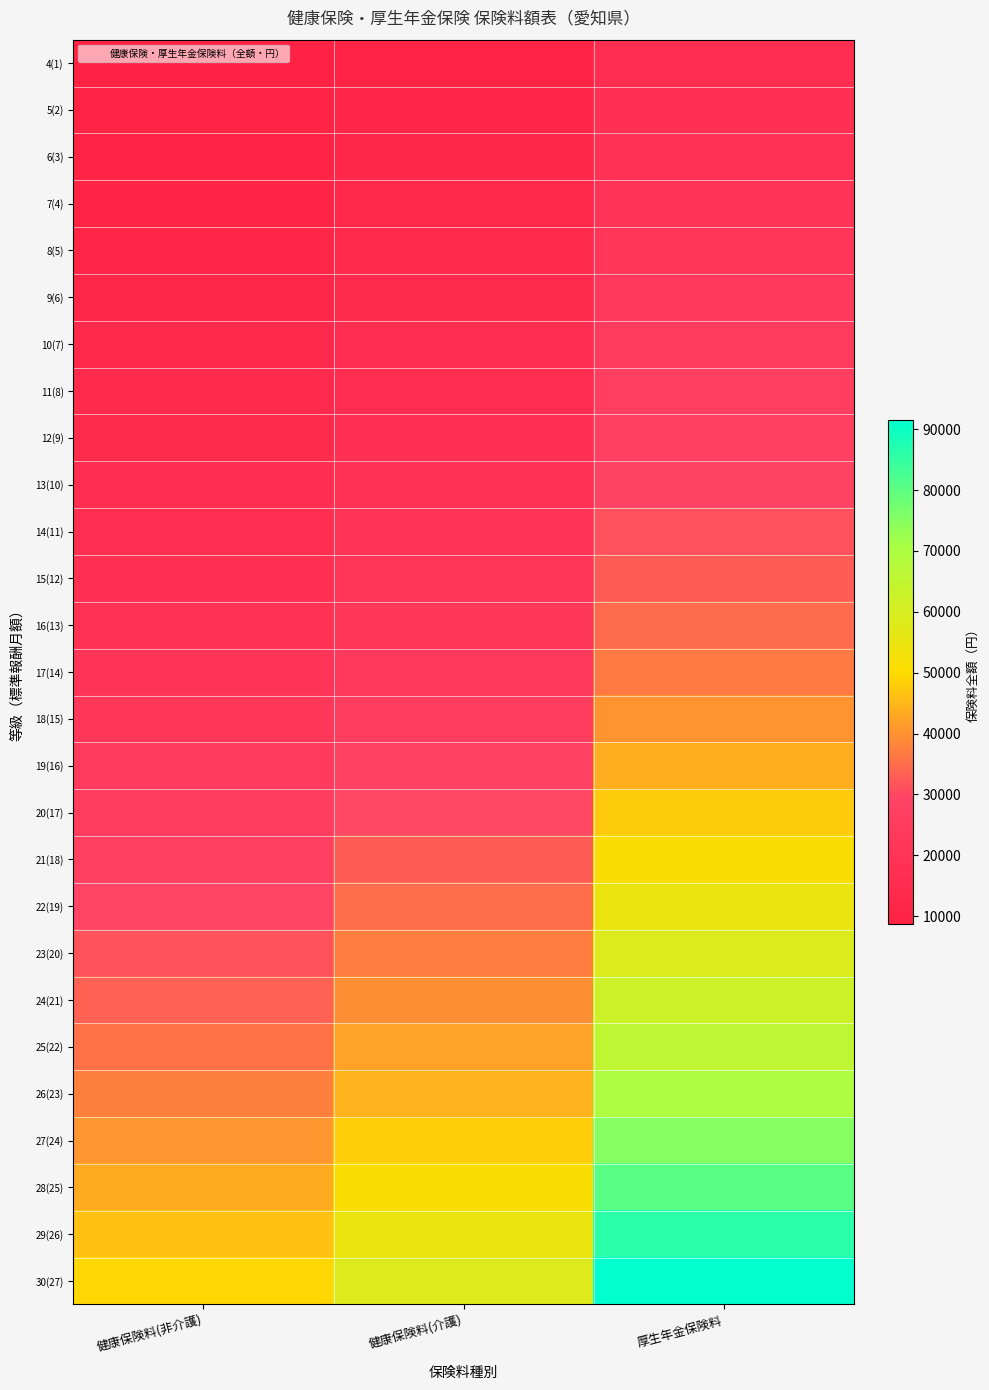

Reading left to right, list all the values displayed in this chart.

4(1): 健康保険料(非介護)=8694.4	健康保険料(介護)=10269.6	厚生年金保険料=16104.0
5(2): 健康保険料(非介護)=9682.4	健康保険料(介護)=11436.6	厚生年金保険料=17934.0
6(3): 健康保険料(非介護)=10275.2	健康保険料(介護)=12136.8	厚生年金保険料=19032.0
7(4): 健康保険料(非介護)=10868.0	健康保険料(介護)=12837.0	厚生年金保険料=20130.0
8(5): 健康保険料(非介護)=11658.4	健康保険料(介護)=13770.6	厚生年金保険料=21594.0
9(6): 健康保険料(非介護)=12448.8	健康保険料(介護)=14704.2	厚生年金保険料=23058.0
10(7): 健康保険料(非介護)=13239.2	健康保険料(介護)=15637.8	厚生年金保険料=24522.0
11(8): 健康保険料(非介護)=14029.6	健康保険料(介護)=16571.4	厚生年金保険料=25986.0
12(9): 健康保険料(非介護)=14820.0	健康保険料(介護)=17505.0	厚生年金保険料=27450.0
13(10): 健康保険料(非介護)=15808.0	健康保険料(介護)=18672.0	厚生年金保険料=29280.0
14(11): 健康保険料(非介護)=16796.0	健康保険料(介護)=19839.0	厚生年金保険料=31110.0
15(12): 健康保険料(非介護)=17784.0	健康保険料(介護)=21006.0	厚生年金保険料=32940.0
16(13): 健康保険料(非介護)=18772.0	健康保険料(介護)=22173.0	厚生年金保険料=34770.0
17(14): 健康保険料(非介護)=19760.0	健康保険料(介護)=23340.0	厚生年金保険料=36600.0
18(15): 健康保険料(非介護)=21736.0	健康保険料(介護)=25674.0	厚生年金保険料=40260.0
19(16): 健康保険料(非介護)=23712.0	健康保険料(介護)=28008.0	厚生年金保険料=43920.0
20(17): 健康保険料(非介護)=25688.0	健康保険料(介護)=30342.0	厚生年金保険料=47580.0
21(18): 健康保険料(非介護)=27664.0	健康保険料(介護)=32676.0	厚生年金保険料=51240.0
22(19): 健康保険料(非介護)=29640.0	健康保険料(介護)=35010.0	厚生年金保険料=54900.0
23(20): 健康保険料(非介護)=31616.0	健康保険料(介護)=37344.0	厚生年金保険料=58560.0
24(21): 健康保険料(非介護)=33592.0	健康保険料(介護)=39678.0	厚生年金保険料=62220.0
25(22): 健康保険料(非介護)=35568.0	健康保険料(介護)=42012.0	厚生年金保険料=65880.0
26(23): 健康保険料(非介護)=37544.0	健康保険料(介護)=44346.0	厚生年金保険料=69540.0
27(24): 健康保険料(非介護)=40508.0	健康保険料(介護)=47847.0	厚生年金保険料=75030.0
28(25): 健康保険料(非介護)=43472.0	健康保険料(介護)=51348.0	厚生年金保険料=80520.0
29(26): 健康保険料(非介護)=46436.0	健康保険料(介護)=54849.0	厚生年金保険料=86010.0
30(27): 健康保険料(非介護)=49400.0	健康保険料(介護)=58350.0	厚生年金保険料=91500.0